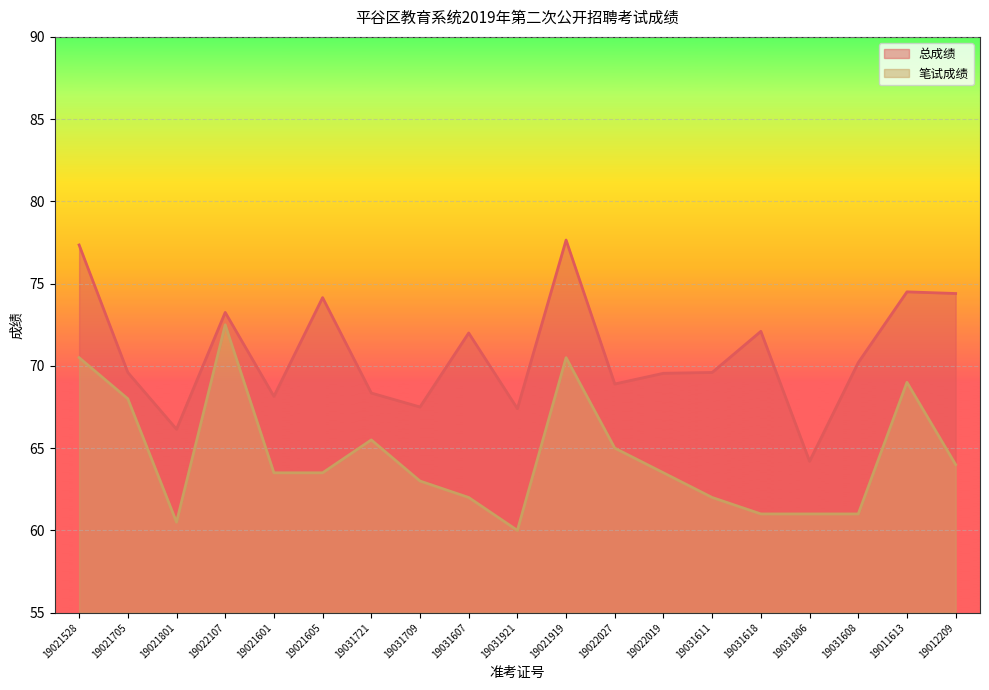

Which category has the highest value across all series?

19021919